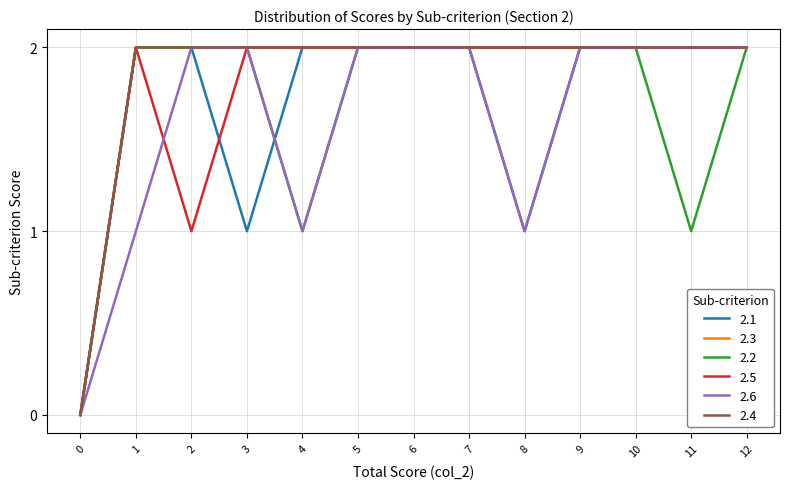

True or false: 2.4 and 2.5 intersect in this chart.

False